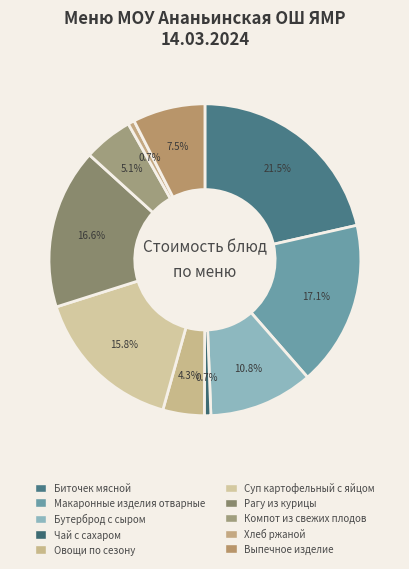

Does Овощи по сезону account for over 50% of the chart?

No